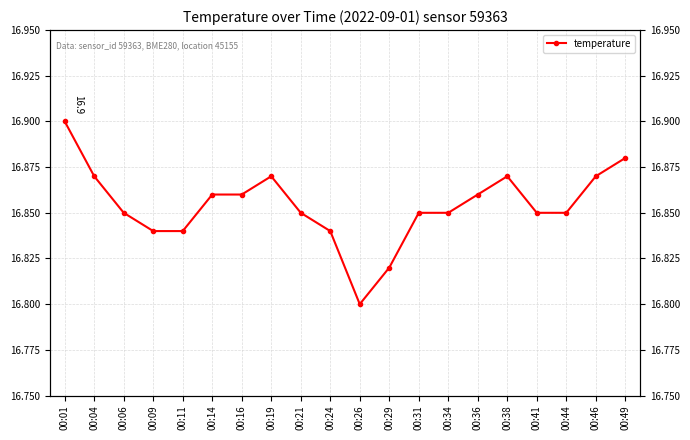

How many lines are shown in the chart?

1